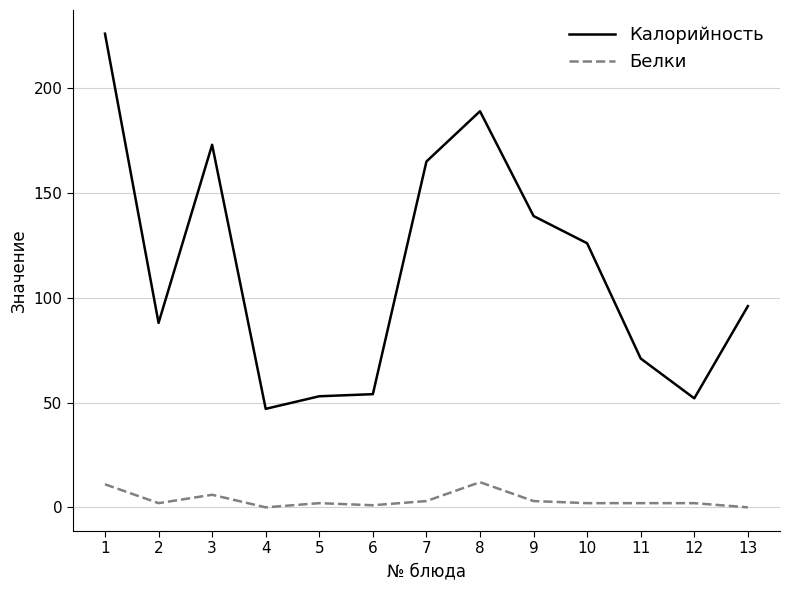

List the series in order of their peak value, lowest first.

Белки, Калорийность